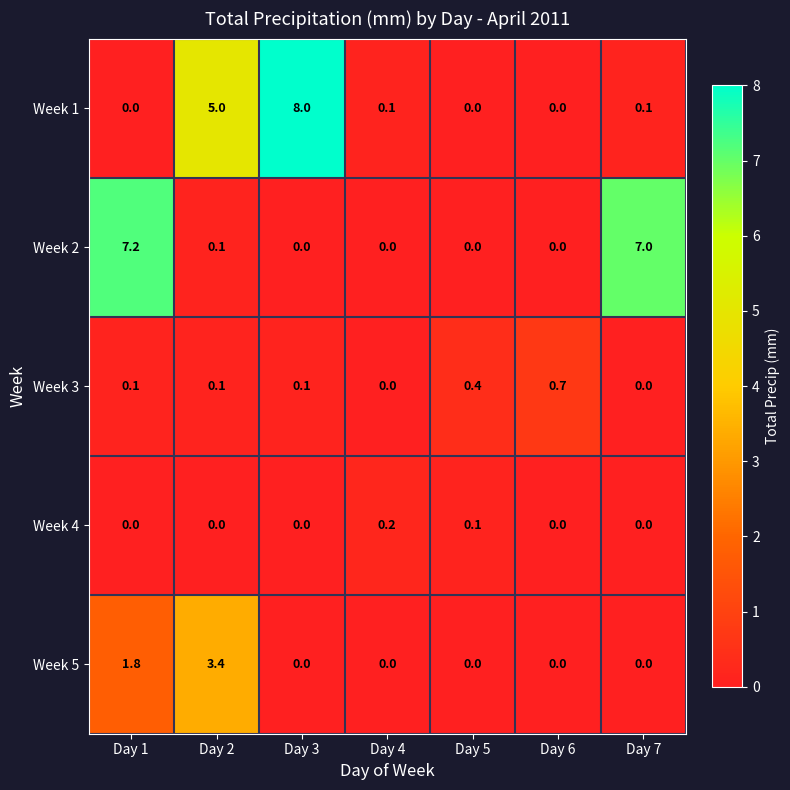

What is the sum of all Week 1 values?

13.2